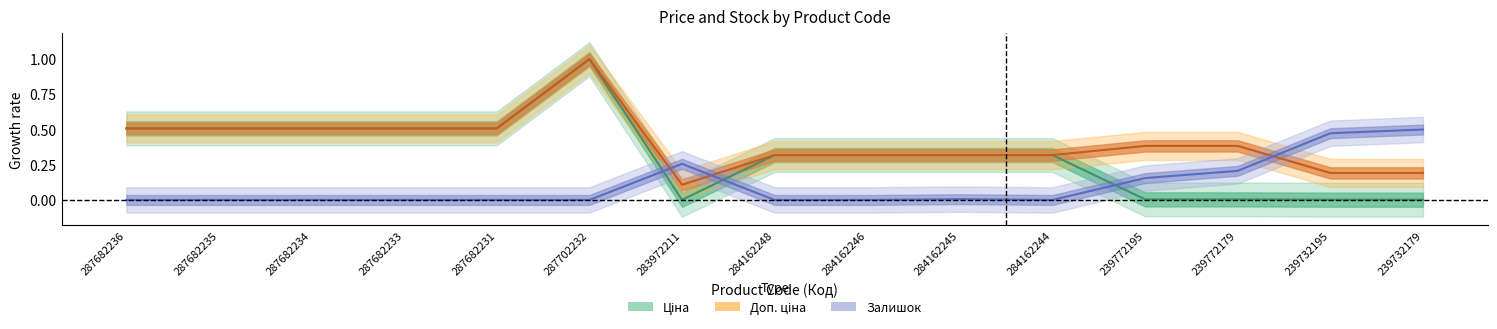

True or false: Доп. ціна has more than 1 points higher than both neighbors.

False